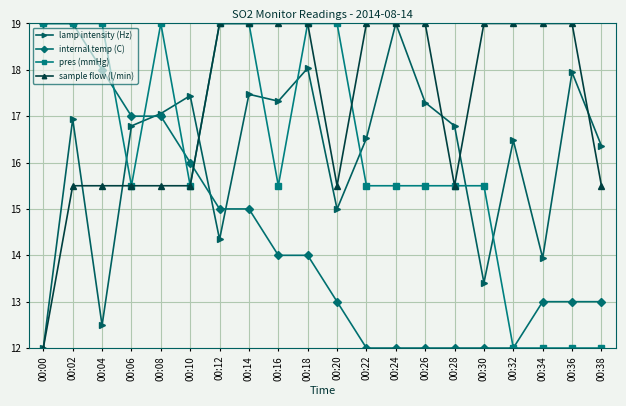

Reading left to right, transcribe all the data shown in this chart.

lamp intensity (Hz): 00:00=12.0	00:02=16.9	00:04=12.5	00:06=16.8	00:08=17.1	00:10=17.4	00:12=14.3	00:14=17.5	00:16=17.3	00:18=18.0	00:20=15.0	00:22=16.5	00:24=19.0	00:26=17.3	00:28=16.8	00:30=13.4	00:32=16.5	00:34=13.9	00:36=17.9	00:38=16.4
internal temp (C): 00:00=19.0	00:02=19.0	00:04=18.0	00:06=17.0	00:08=17.0	00:10=16.0	00:12=15.0	00:14=15.0	00:16=14.0	00:18=14.0	00:20=13.0	00:22=12.0	00:24=12.0	00:26=12.0	00:28=12.0	00:30=12.0	00:32=12.0	00:34=13.0	00:36=13.0	00:38=13.0
pres (mmHg): 00:00=19.0	00:02=19.0	00:04=19.0	00:06=15.5	00:08=19.0	00:10=15.5	00:12=19.0	00:14=19.0	00:16=15.5	00:18=19.0	00:20=19.0	00:22=15.5	00:24=15.5	00:26=15.5	00:28=15.5	00:30=15.5	00:32=12.0	00:34=12.0	00:36=12.0	00:38=12.0
sample flow (l/min): 00:00=12.0	00:02=15.5	00:04=15.5	00:06=15.5	00:08=15.5	00:10=15.5	00:12=19.0	00:14=19.0	00:16=19.0	00:18=19.0	00:20=15.5	00:22=19.0	00:24=19.0	00:26=19.0	00:28=15.5	00:30=19.0	00:32=19.0	00:34=19.0	00:36=19.0	00:38=15.5